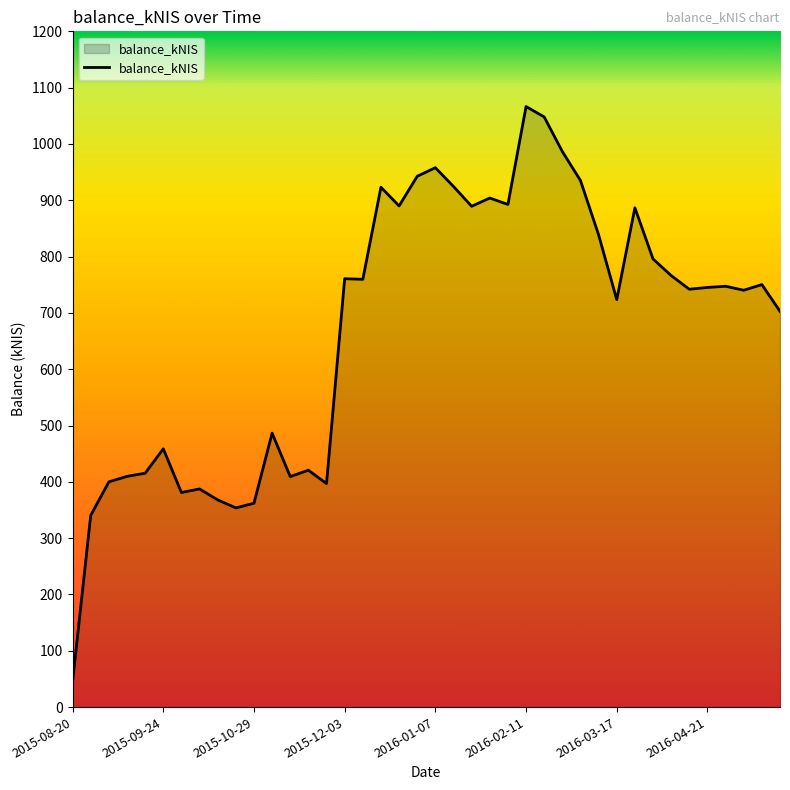

What is the smallest value displayed?

45.3